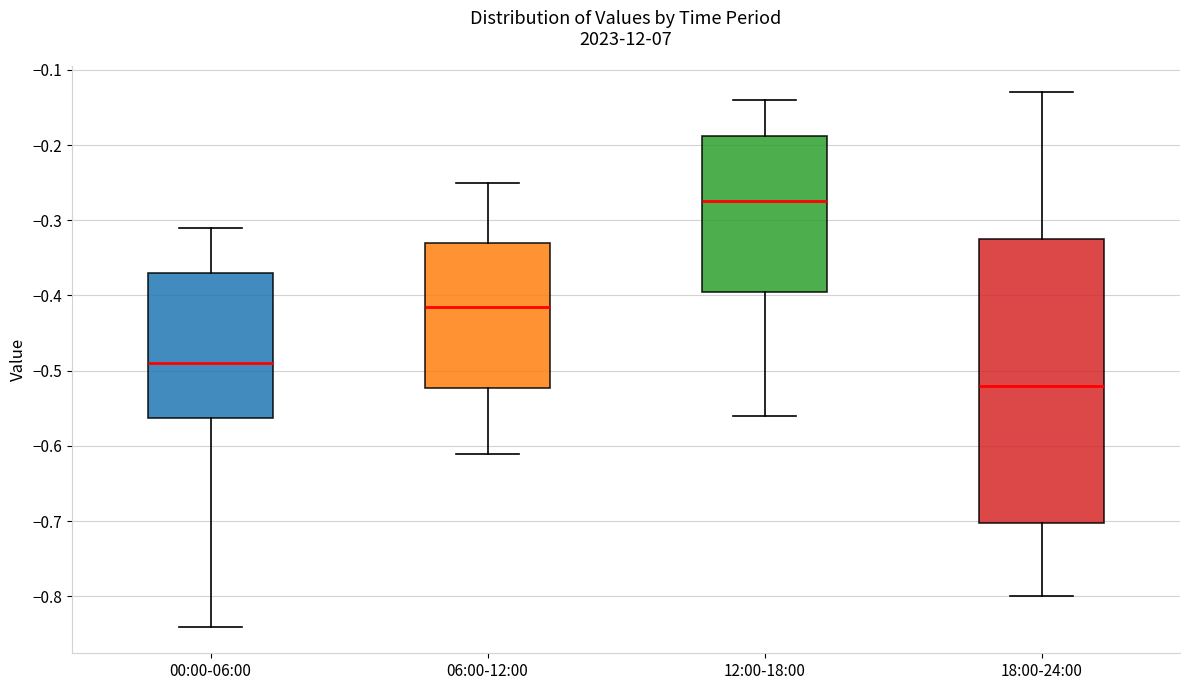

Which box's median line is the highest?

12:00-18:00